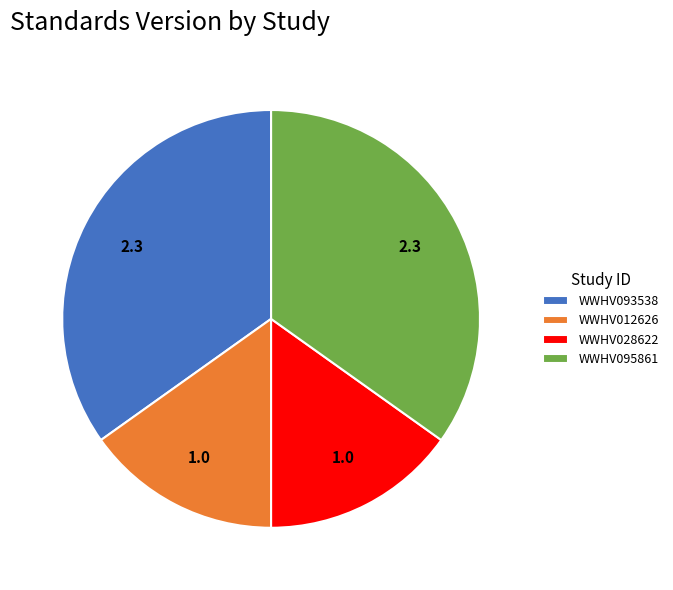

Does any single category account for the majority?

No